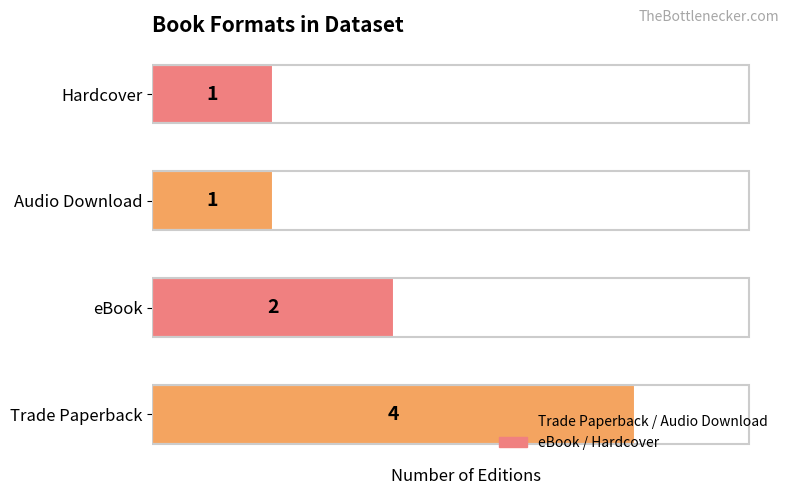

What is the difference between the values at Trade Paperback and Hardcover?

3